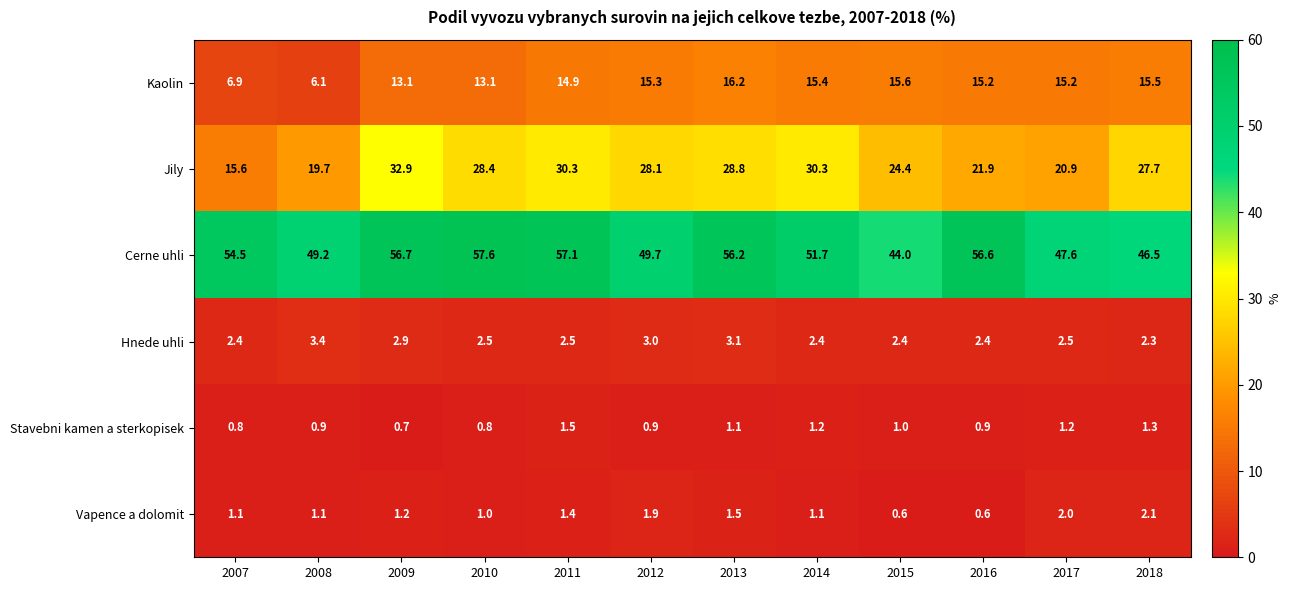

True or false: Cerne uhli has a value of 57.6 at 2010.

True